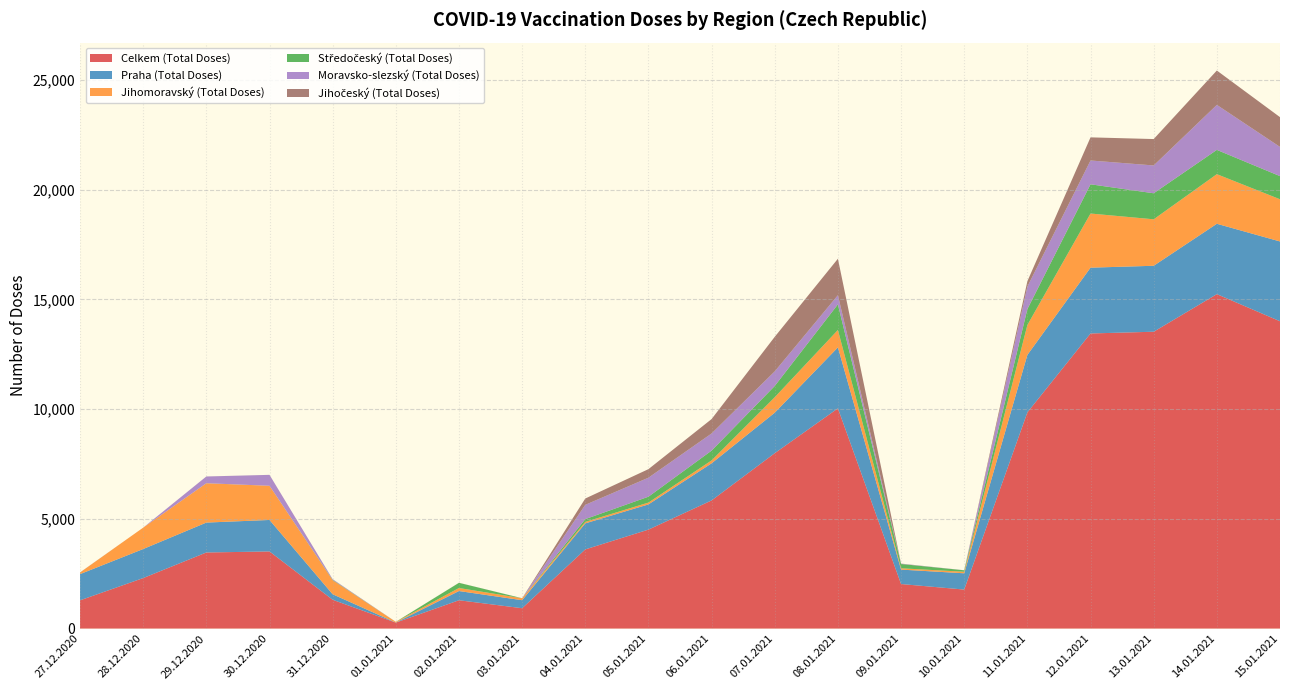

Reading left to right, transcribe all the data shown in this chart.

Celkem (Total Doses): 1286	2301	3467	3514	1312	271	1290	927	3607	4509	5839	7992	10036	2029	1777	9851	13448	13527	15240	14005
Praha (Total Doses): 1195	1324	1363	1435	251	3	420	365	1187	1149	1692	1846	2778	658	742	2619	2999	3006	3207	3636
Jihomoravský (Total Doses): 74	975	1791	1558	639	31	138	89	67	83	133	705	793	60	70	1364	2467	2118	2261	1923
Středočeský (Total Doses): 2	0	3	0	18	1	236	0	127	268	445	513	1168	196	66	726	1332	1186	1106	1054
Moravsko-slezský (Total Doses): 3	0	306	497	30	0	0	1	651	866	782	665	418	12	2	1024	1085	1268	2051	1332
Jihočeský (Total Doses): 1	0	1	1	0	2	3	1	288	390	656	1575	1661	6	1	245	1054	1203	1566	1356